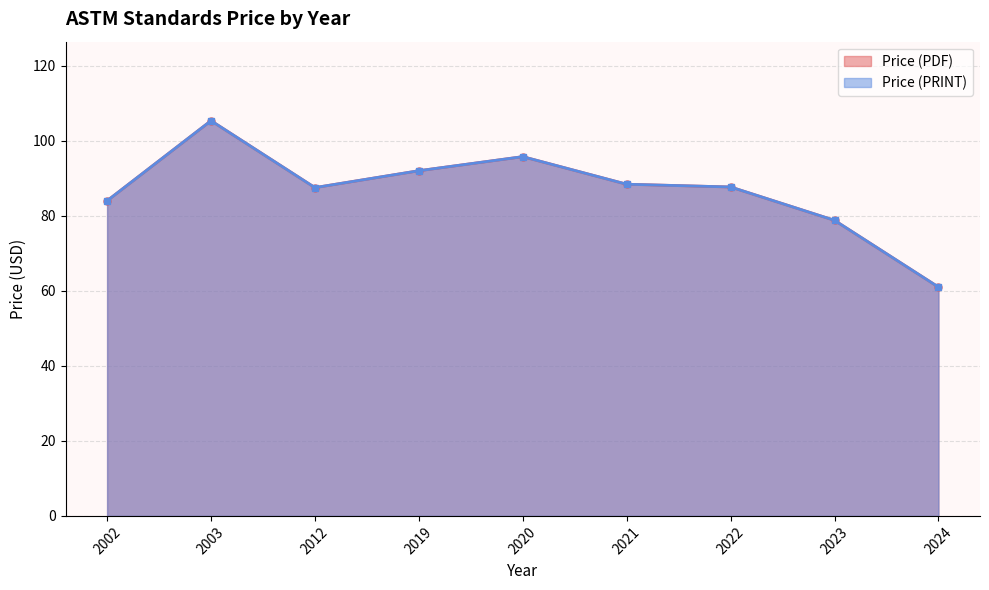

Does the chart have visible grid lines?

Yes